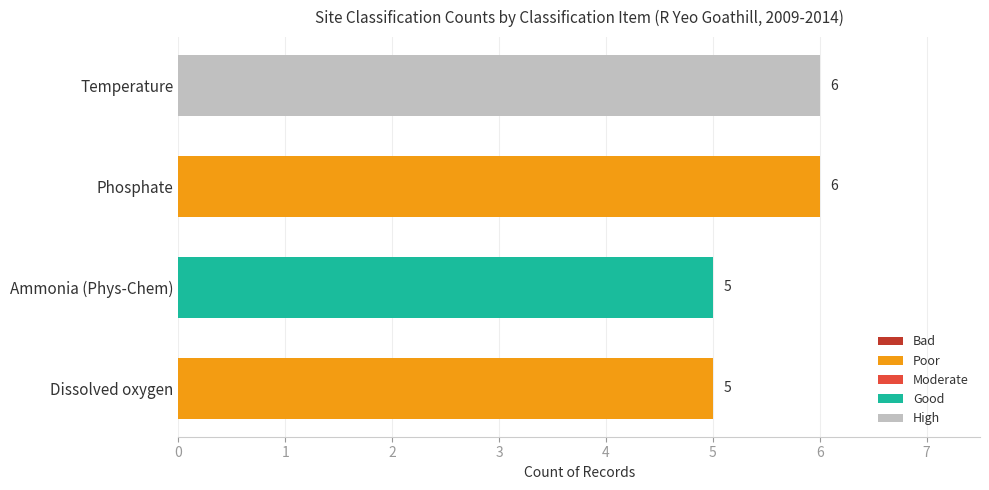

Is it true that the value at Ammonia (Phys-Chem) is 5?

True